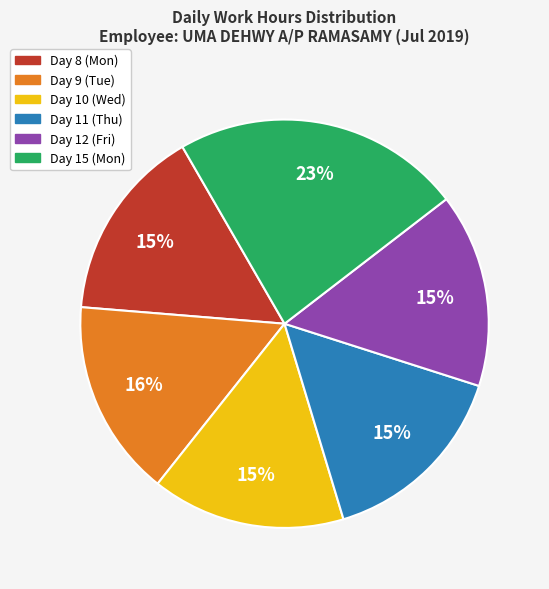

True or false: Day 12 (Fri) accounts for 7% of the total.

False